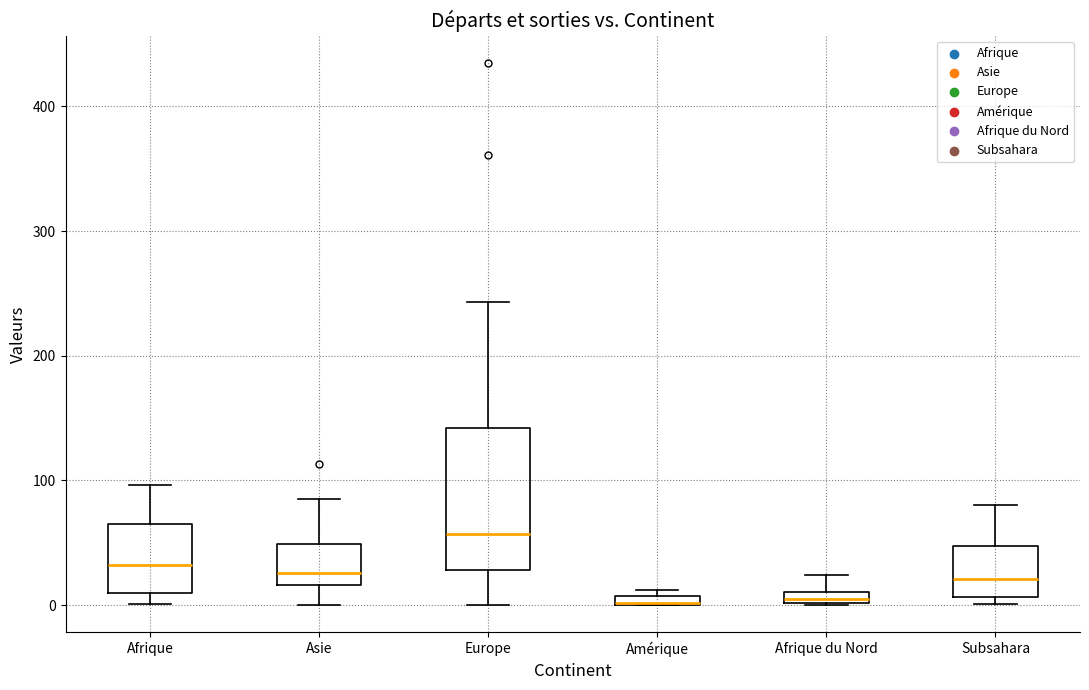

Where does the upper whisker of the box for Afrique du Nord end on the y-axis? The values are not printed on the chart, so give them approximately, as read against the axis.

20